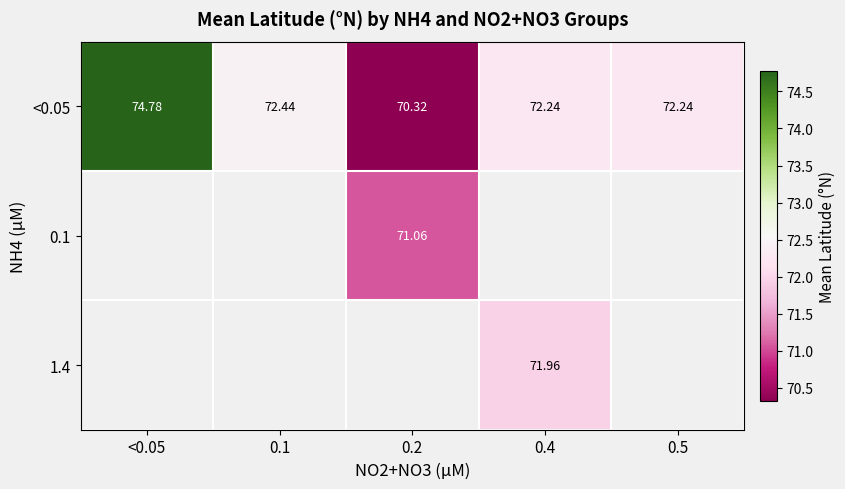

Count the number of data series in this chart.

3